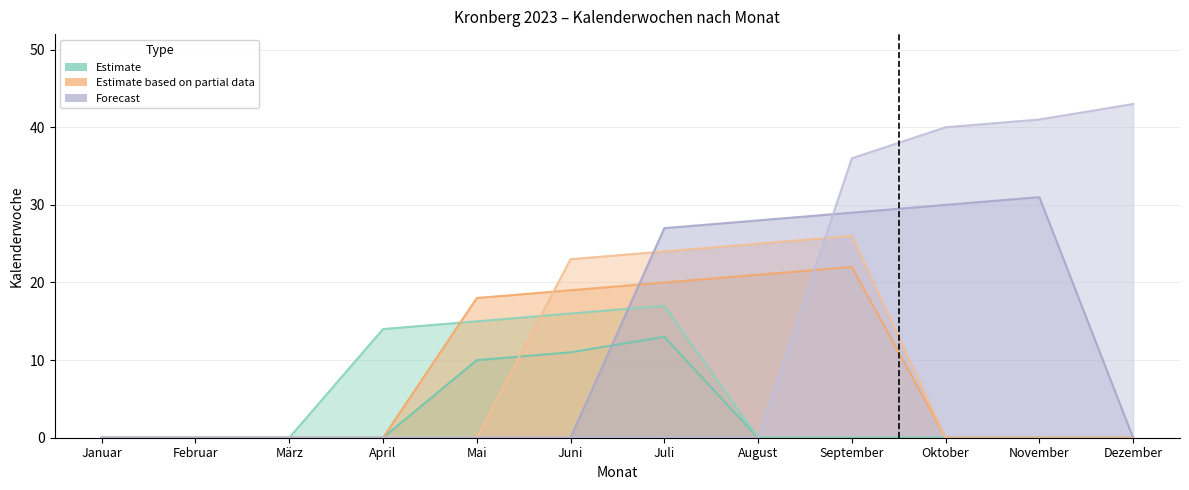

What is the value of the Woche (April) point at the 5th from the left?

15